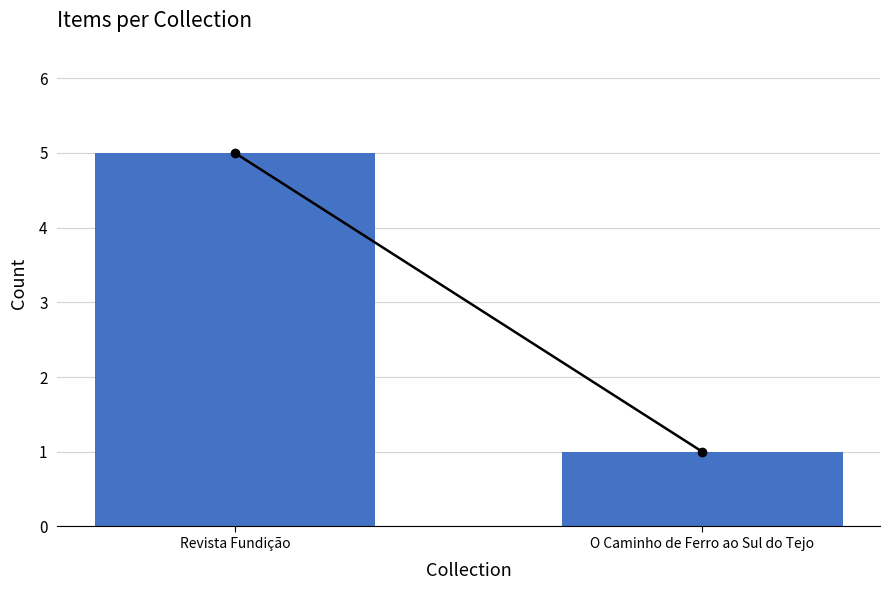

Approximately how many times larger is the value at Revista Fundição compared to O Caminho de Ferro ao Sul do Tejo?

5.0